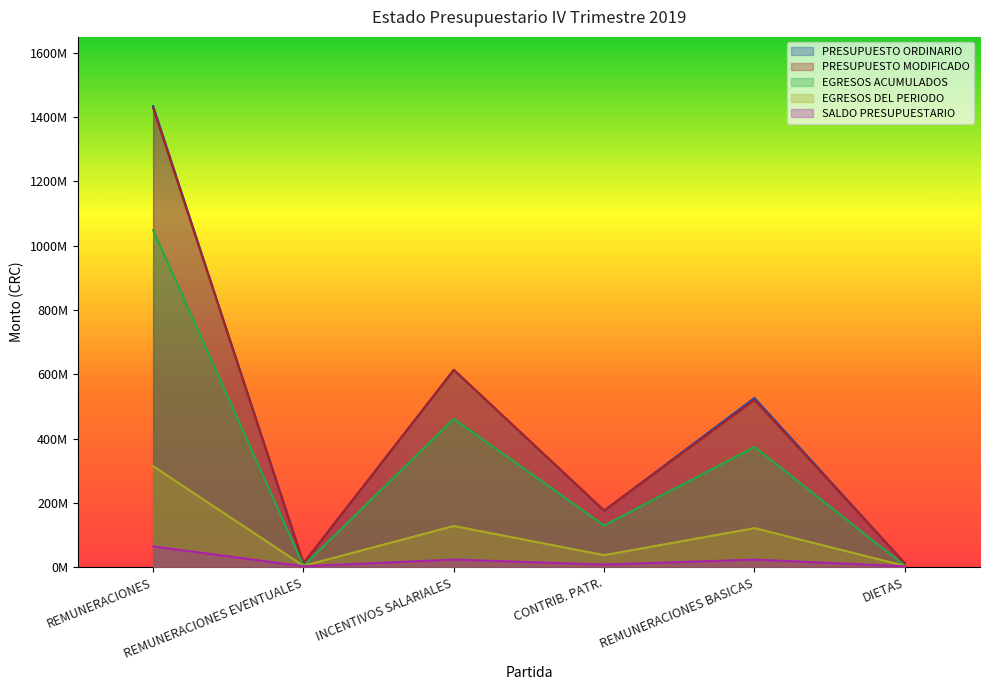

What are all the series names shown in the legend?

PRESUPUESTO ORDINARIO, PRESUPUESTO MODIFICADO, EGRESOS ACUMULADOS, EGRESOS DEL PERIODO, SALDO PRESUPUESTARIO